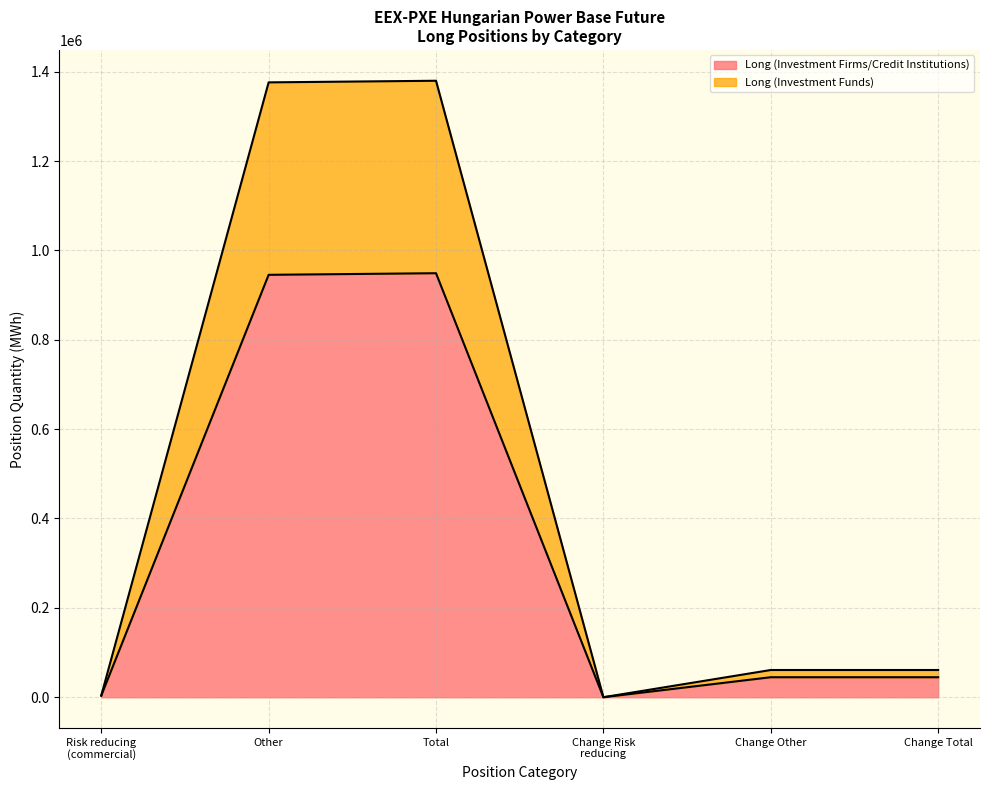

Which category has the lowest value across all series?

Change Risk
reducing